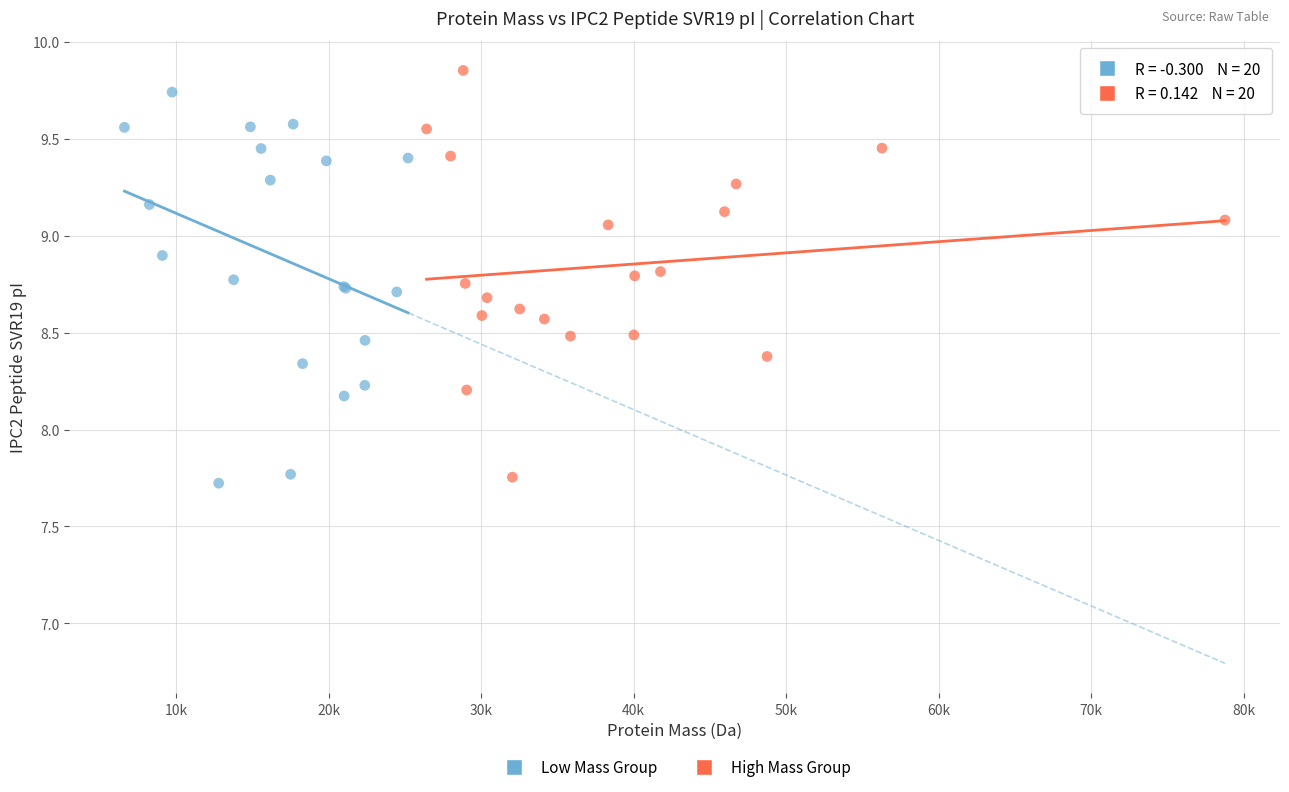

Which series reaches the maximum Y coordinate?

High Mass Group